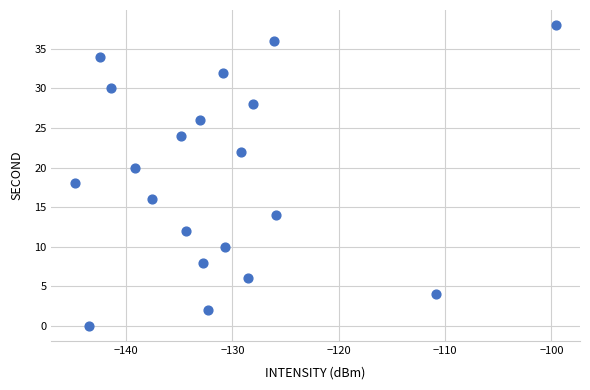

What is the range of Y values (max minus min)?

38